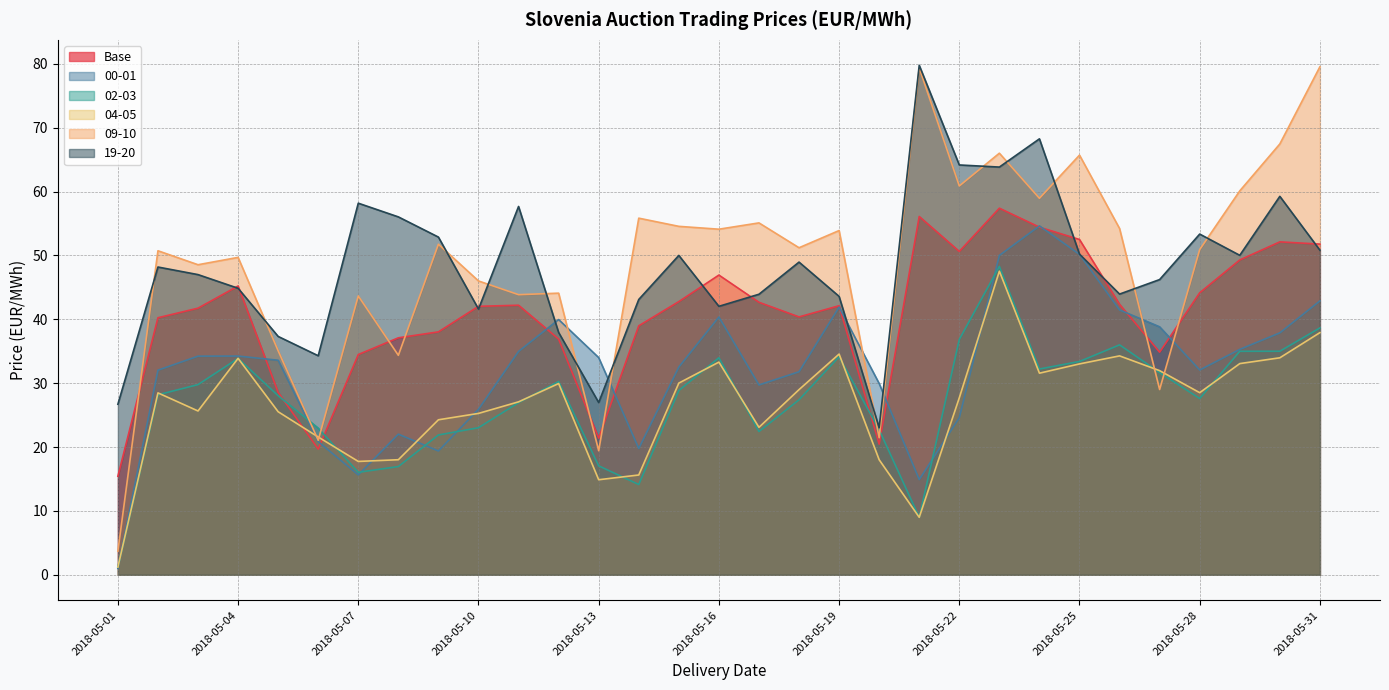

What are all the series names shown in the legend?

Base, 00-01, 02-03, 04-05, 09-10, 19-20